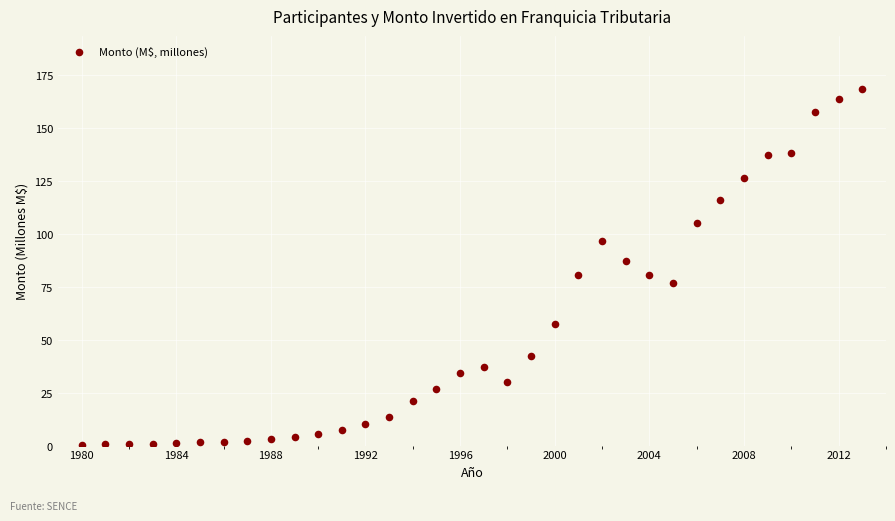

What is the range of Y values (max minus min)?

167.7